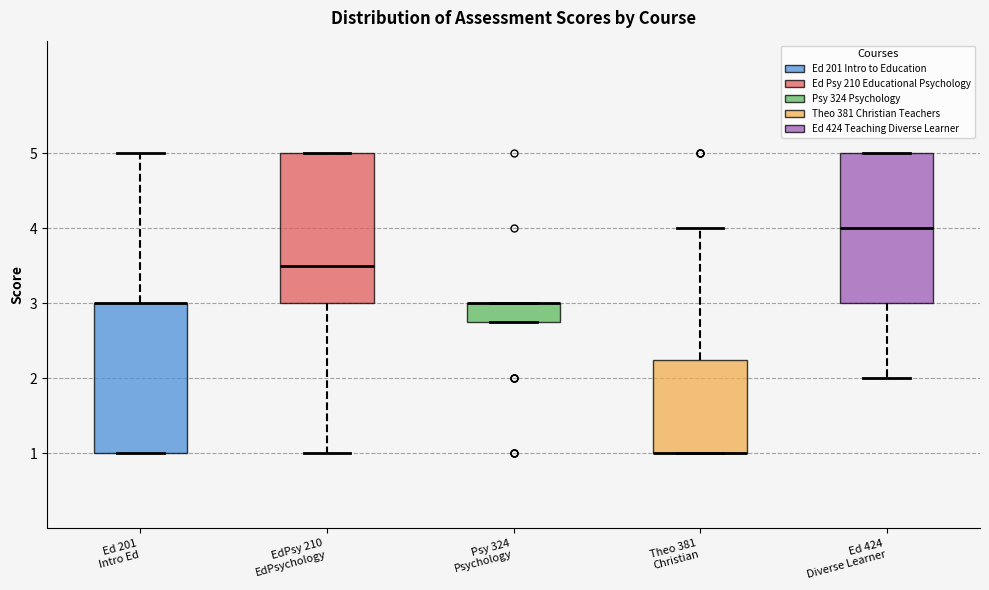

Reading left to right, read every box against the y-axis: the position of its median line, the range the box covers, and the ends of its whiskers. The values are not printed on the chart, so give them approximately, as read against the axis.

Ed 201 Intro Ed: median 3.0 (drawn on the box's upper edge), box 1.0 to 3.0, whiskers 1.0 to 5.0
EdPsy 210 EdPsychology: median 3.5, box 3.0 to 5.0, whiskers 1.0 to 5.0
Psy 324 Psychology: median 3.0 (drawn on the box's upper edge), box 2.8 to 3.0, whiskers 2.8 to 3.0
Theo 381 Christian: median 1.0 (drawn on the box's lower edge), box 1.0 to 2.3, whiskers 1.0 to 4.0
Ed 424 Diverse Learner: median 4.0, box 3.0 to 5.0, whiskers 2.0 to 5.0